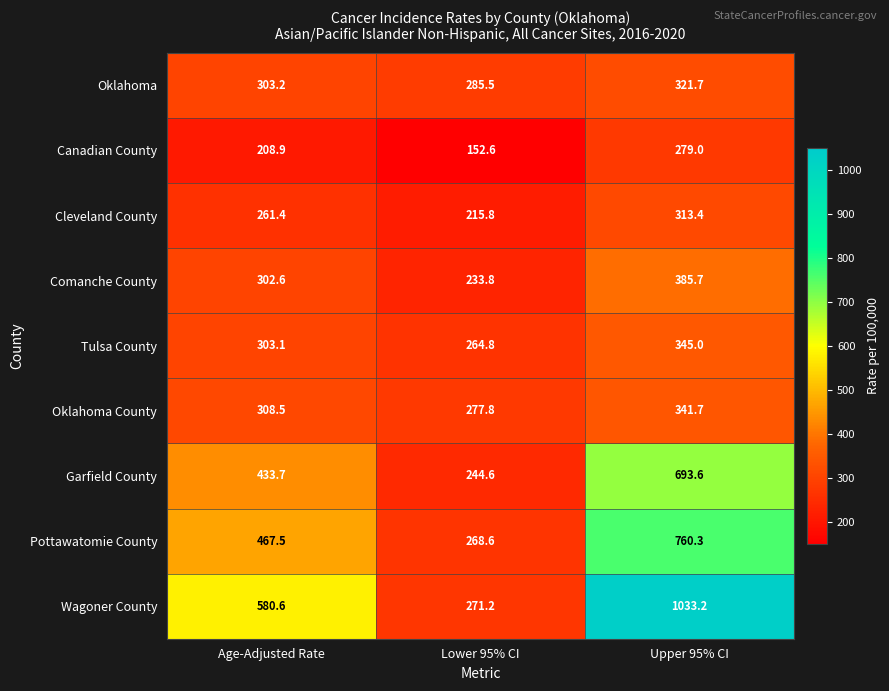

Reading left to right, transcribe all the data shown in this chart.

Oklahoma: Age-Adjusted Rate=303.2	Lower 95% CI=285.5	Upper 95% CI=321.7
Canadian County: Age-Adjusted Rate=208.9	Lower 95% CI=152.6	Upper 95% CI=279.0
Cleveland County: Age-Adjusted Rate=261.4	Lower 95% CI=215.8	Upper 95% CI=313.4
Comanche County: Age-Adjusted Rate=302.6	Lower 95% CI=233.8	Upper 95% CI=385.7
Tulsa County: Age-Adjusted Rate=303.1	Lower 95% CI=264.8	Upper 95% CI=345.0
Oklahoma County: Age-Adjusted Rate=308.5	Lower 95% CI=277.8	Upper 95% CI=341.7
Garfield County: Age-Adjusted Rate=433.7	Lower 95% CI=244.6	Upper 95% CI=693.6
Pottawatomie County: Age-Adjusted Rate=467.5	Lower 95% CI=268.6	Upper 95% CI=760.3
Wagoner County: Age-Adjusted Rate=580.6	Lower 95% CI=271.2	Upper 95% CI=1033.2